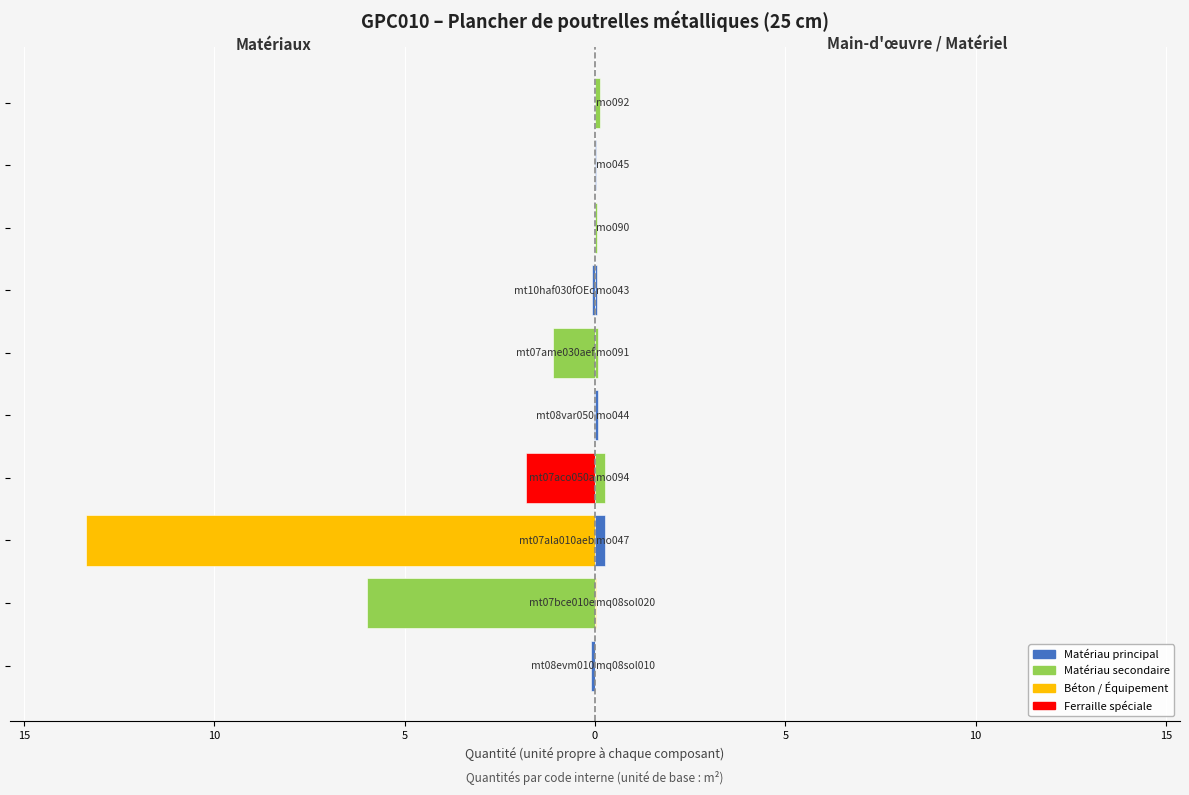

Reading right to left, transcribe all the data shown in this chart.

0.1	0.0	0.1	0.1	0.1	0.1	0.3	0.3	0.0	0.0	0.1	1.1	0.0	1.8	13.4	6.0	0.1